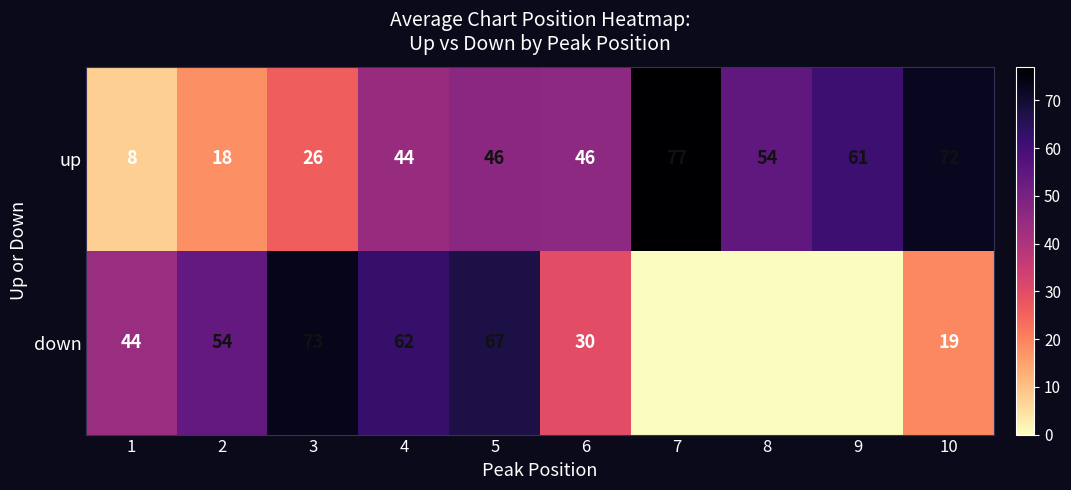

What is the difference between the second highest and minimum values in the up series?

64